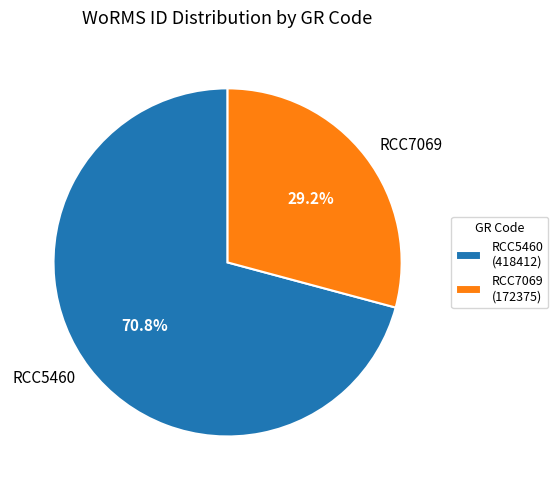

Rank the categories by value from highest to lowest.

RCC5460, RCC7069